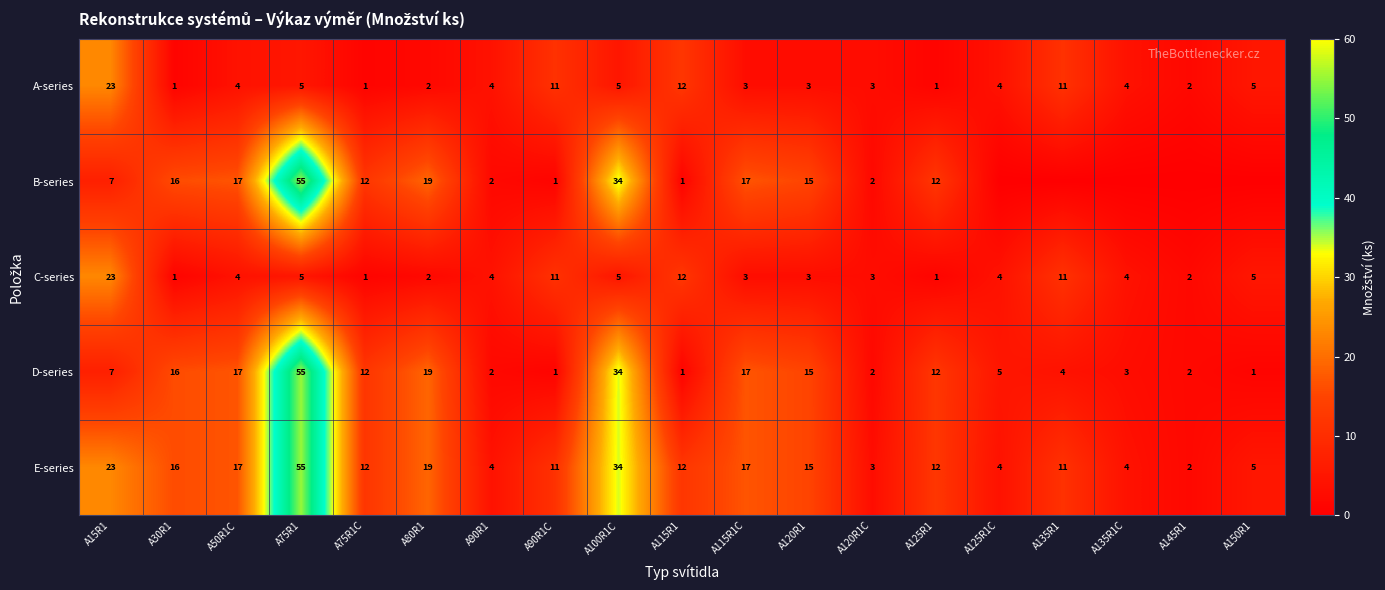

The A-series series shows 3 at A120R1C. True or false?

True